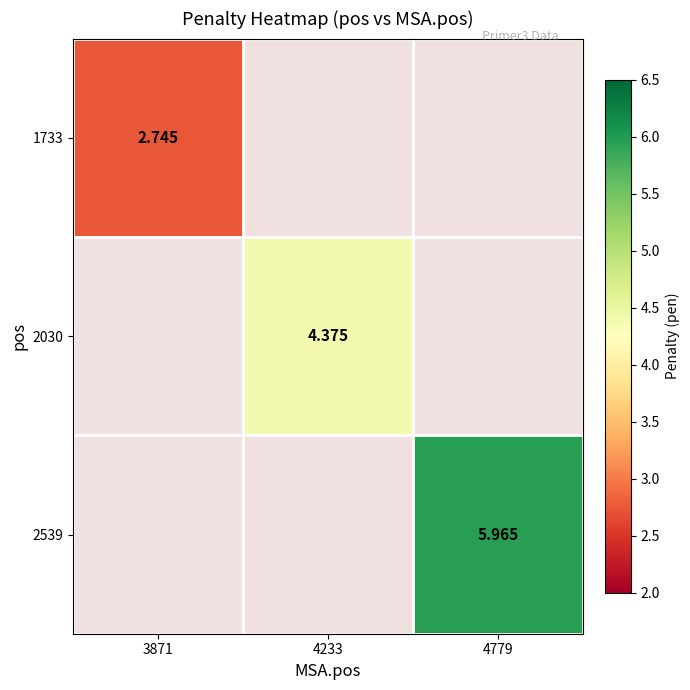

How many categories are shown in the chart?

3